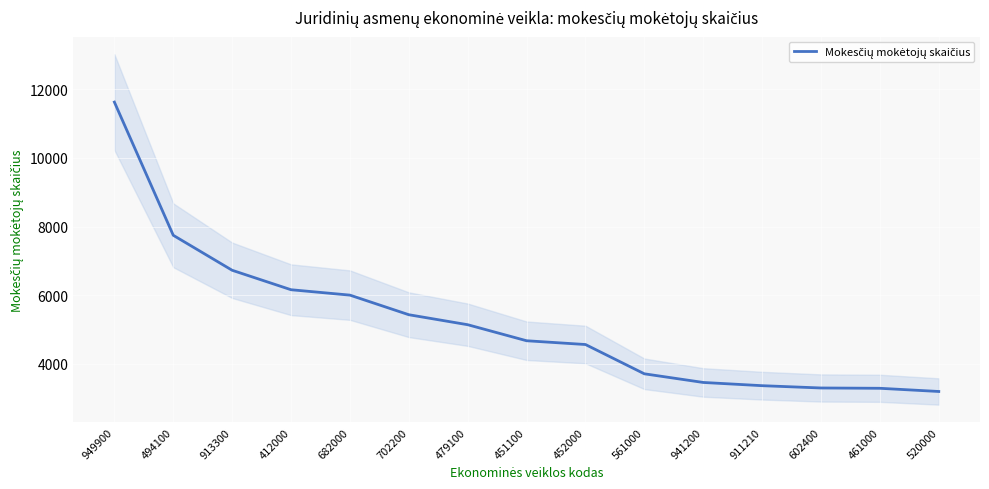

What is the sum of all values?

78391